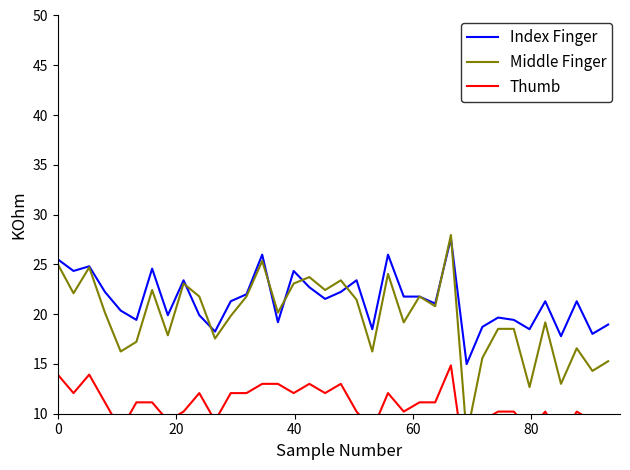

The Middle Finger series shows 37.4 at 24. True or false?

False